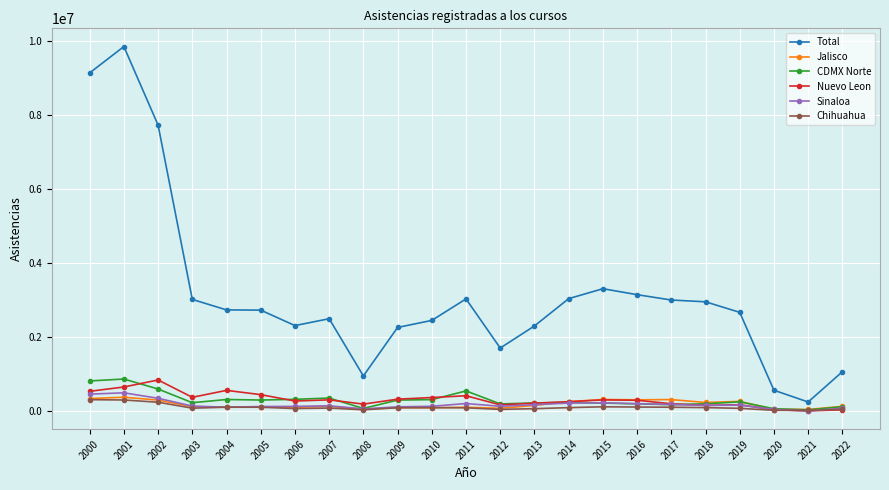

True or false: Nuevo Leon has more than 1 interior local peaks.

True